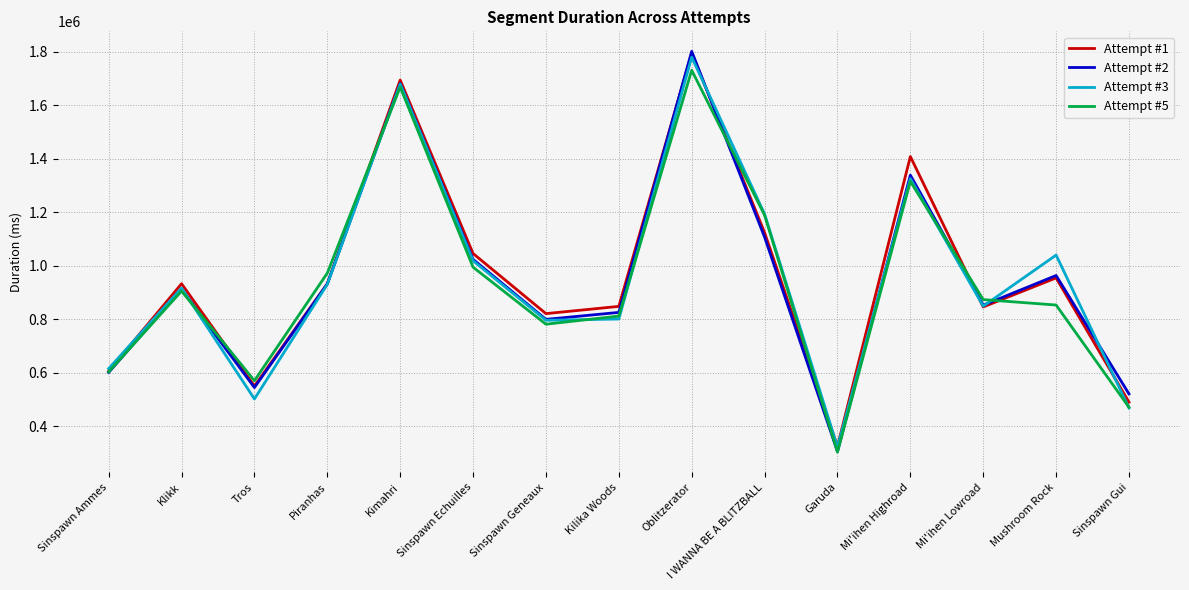

What is the difference between the maximum and minimum values in the Attempt #1 series?

1469041